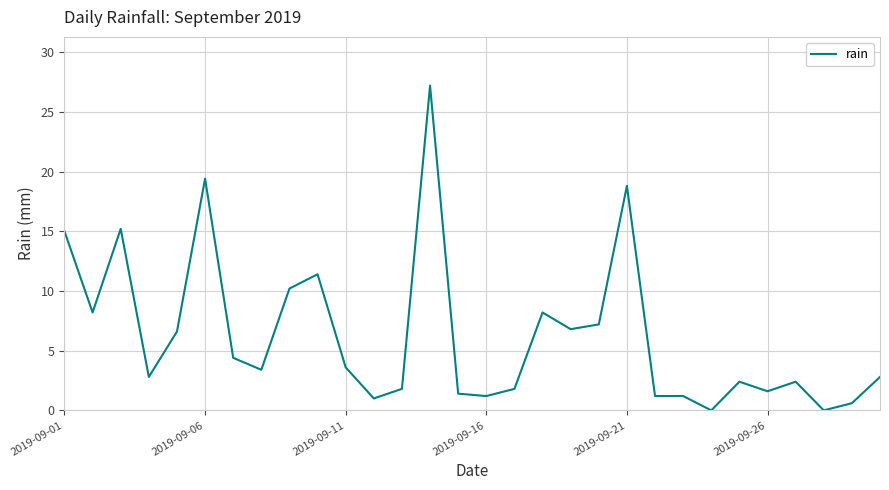

What is the maximum value shown in the chart?

27.2